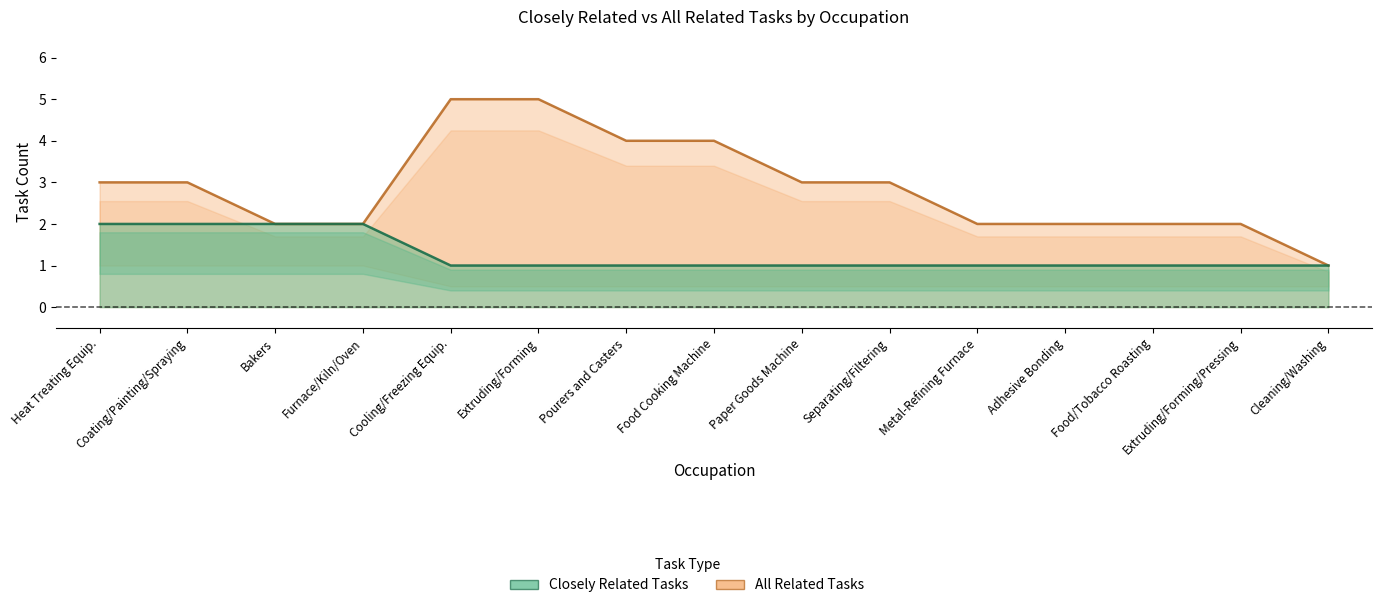

What is the value of the closely_related point at the 6th from the left?

1